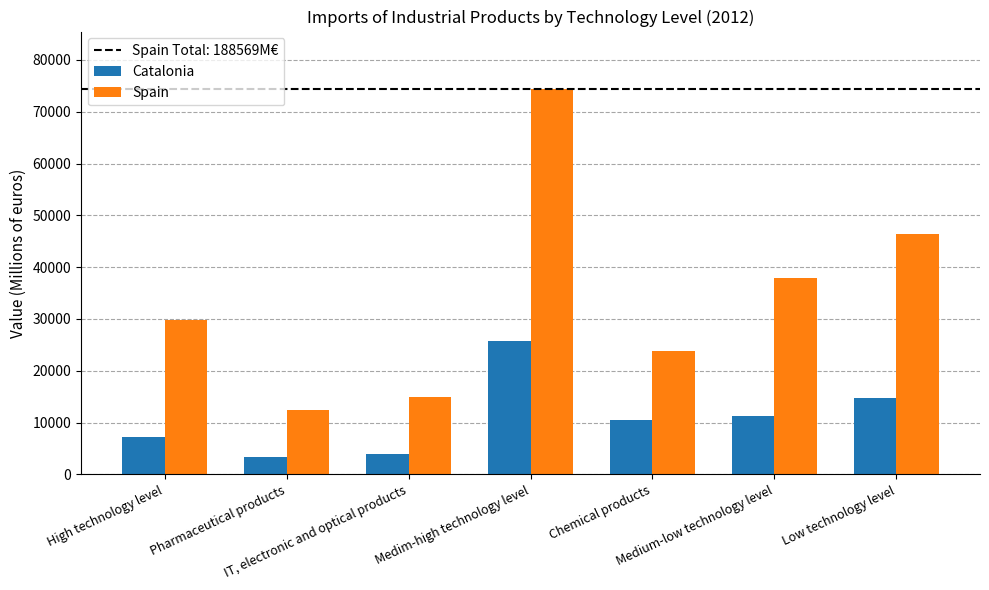

Reading right to left, list all the values displayed in this chart.

Catalonia: 14721.2	11368.9	10410.4	25800.8	3847.7	3398.2	7252.9
Spain: 46393.0	37998.5	23835.0	74339.8	14929.3	12455.4	29837.4